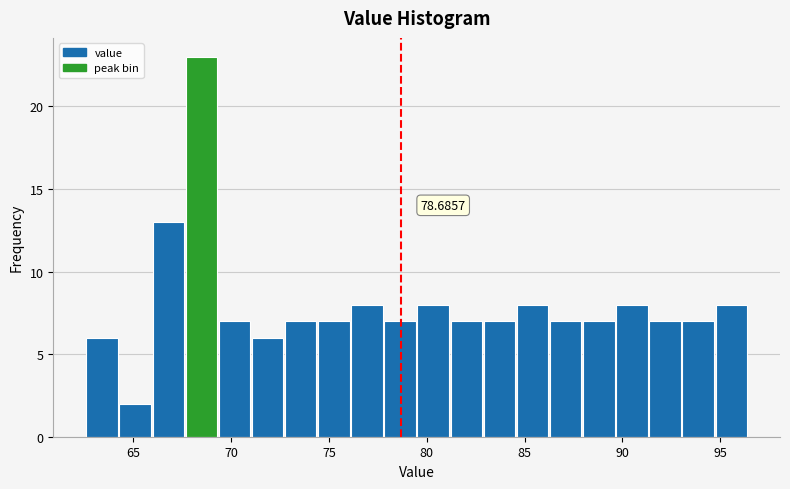

Around what value on the x-axis is the tallest bar? Give the approximate position of its centre, as read against the axis.

68.5